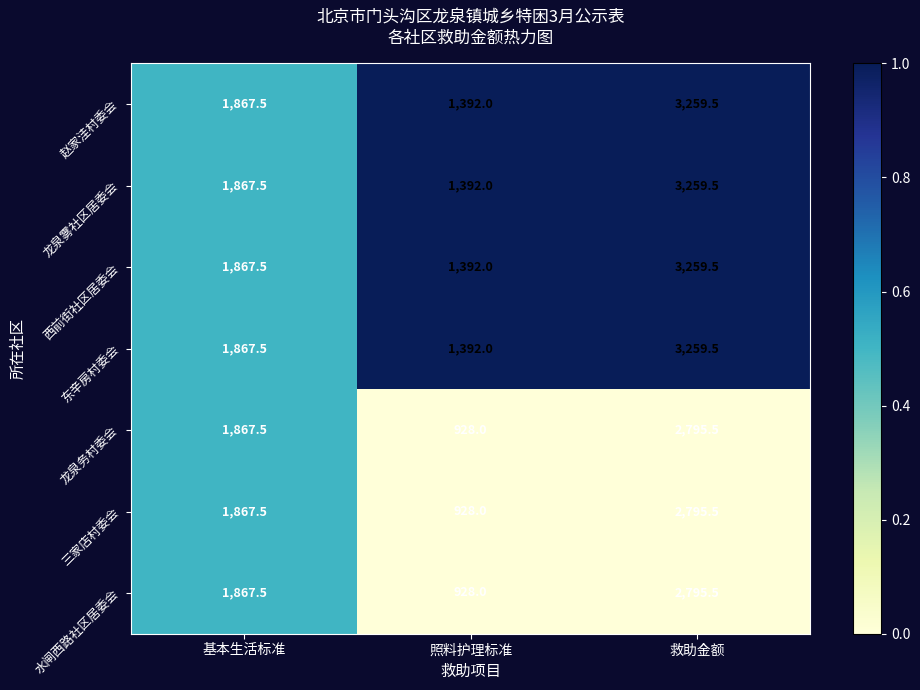

Reading left to right, extract all data points from this chart.

赵家洼村委会: 基本生活标准=1867.5	照料护理标准=1392.0	救助金额=3259.5
龙泉雾社区居委会: 基本生活标准=1867.5	照料护理标准=1392.0	救助金额=3259.5
西前街社区居委会: 基本生活标准=1867.5	照料护理标准=1392.0	救助金额=3259.5
东辛房村委会: 基本生活标准=1867.5	照料护理标准=1392.0	救助金额=3259.5
龙泉务村委会: 基本生活标准=1867.5	照料护理标准=928.0	救助金额=2795.5
三家店村委会: 基本生活标准=1867.5	照料护理标准=928.0	救助金额=2795.5
水闸西路社区居委会: 基本生活标准=1867.5	照料护理标准=928.0	救助金额=2795.5